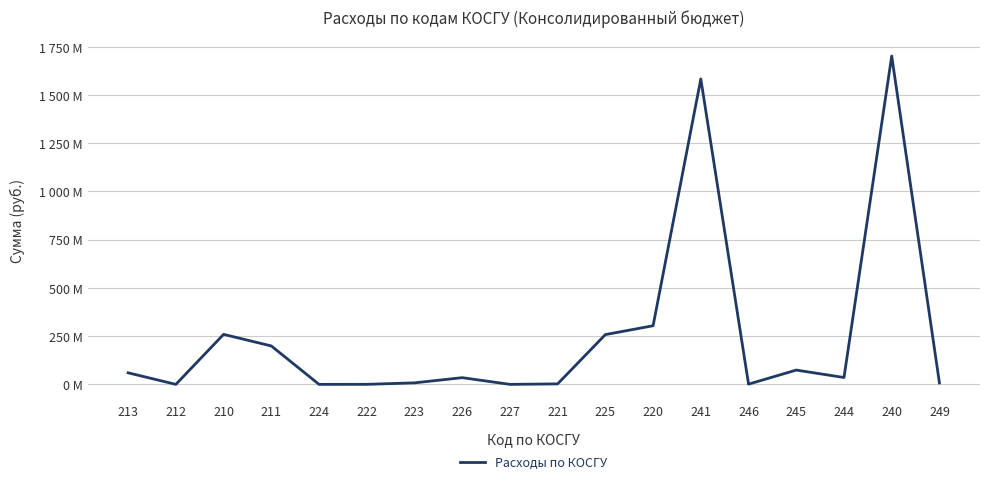

At which label does the data first exceed 35714736?

213